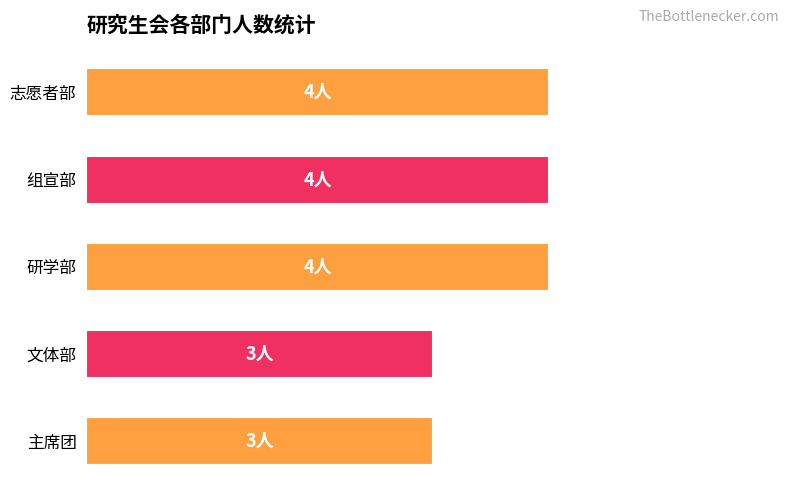

What is the smallest value displayed?

3